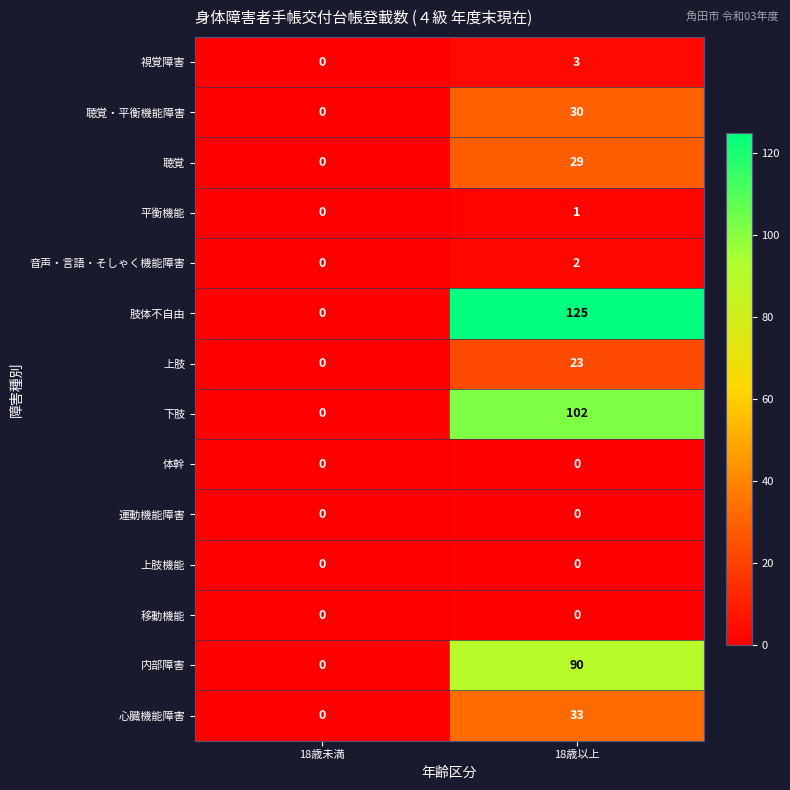

Which series has the largest total across all categories?

肢体不自由